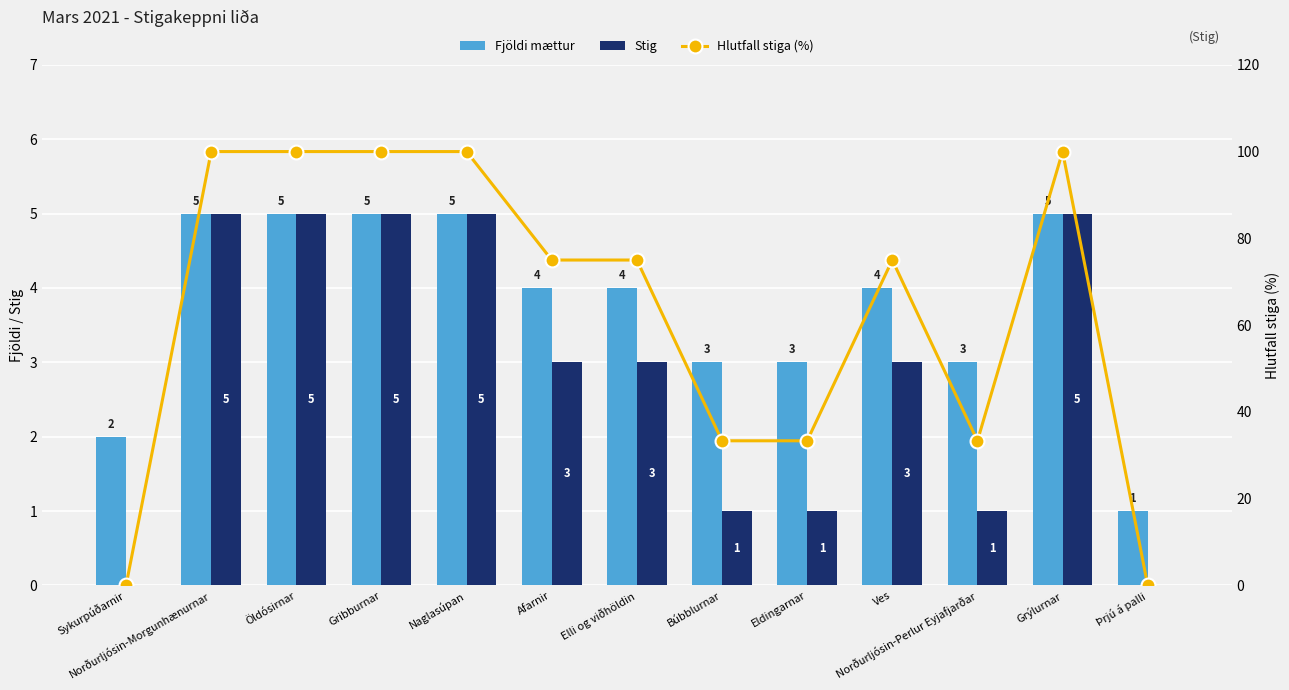

Is the value of Hlutfall stiga (%) at Norðurljósin-Perlur Eyjafjarðar greater than the value of Fjöldi mættur at Afarnir?

Yes